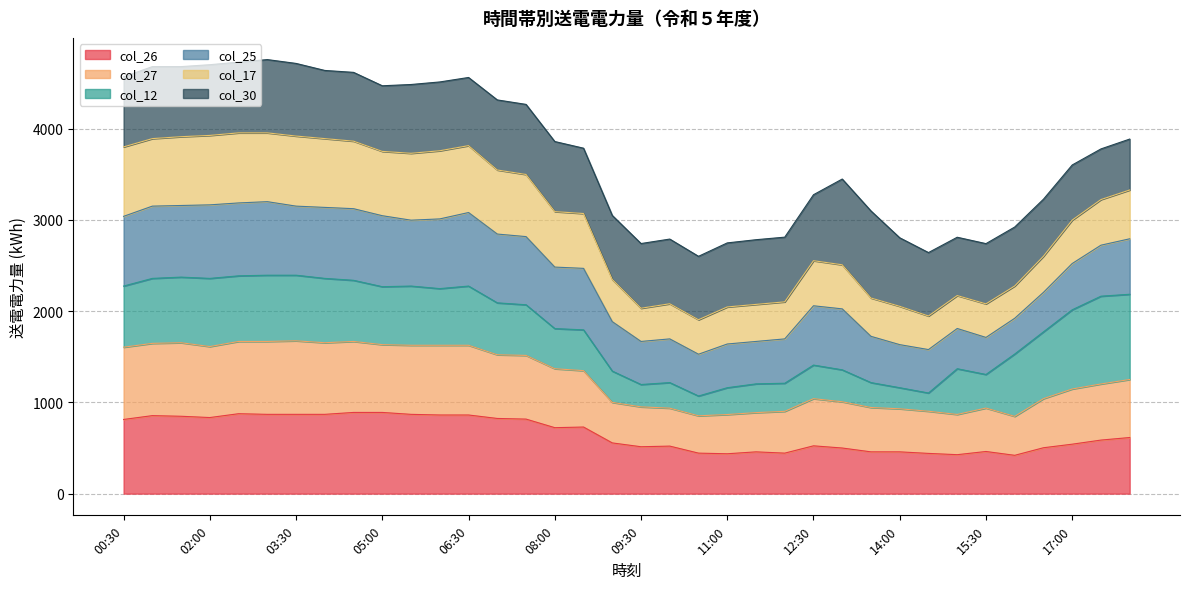

What is the total value across all series at 15:30?

2740